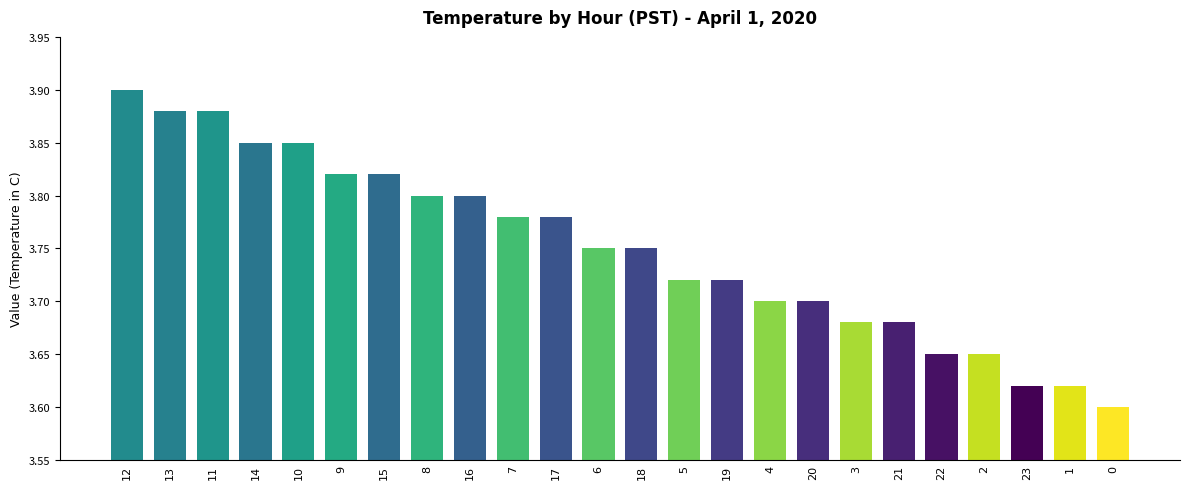

How many values are between 3 and 4?

24